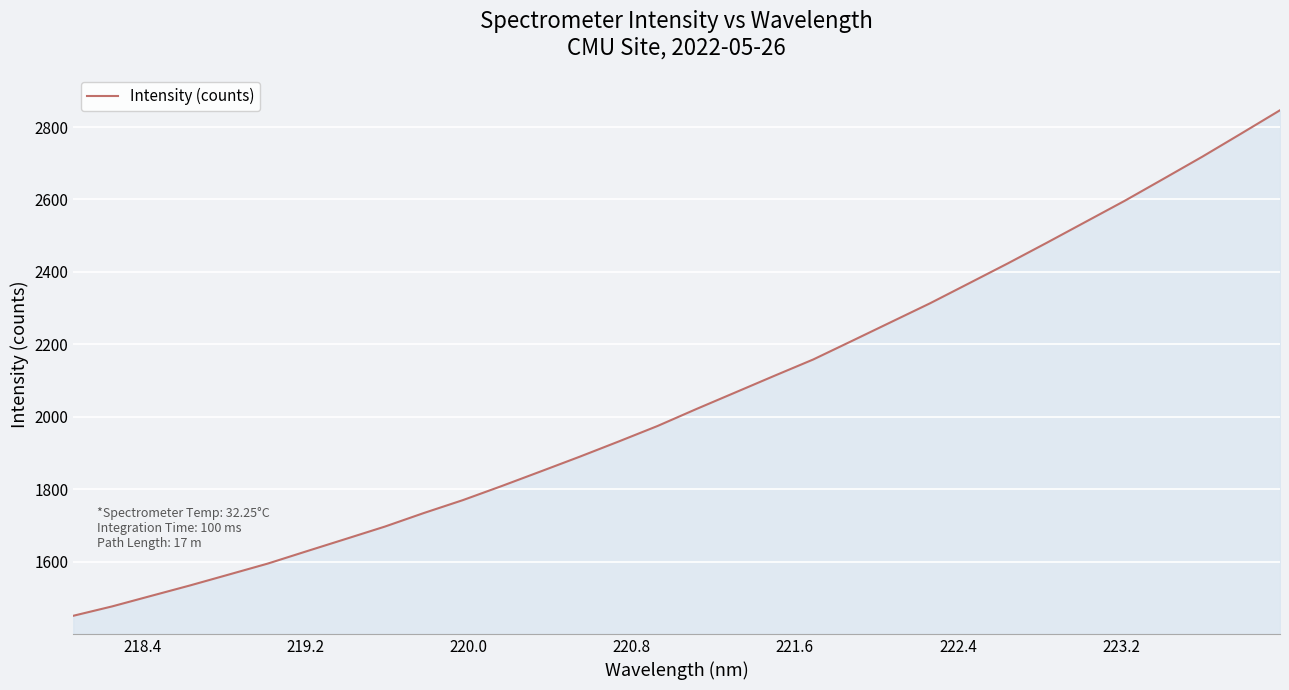

True or false: there are more than 0 points higher than both neighbors.

False